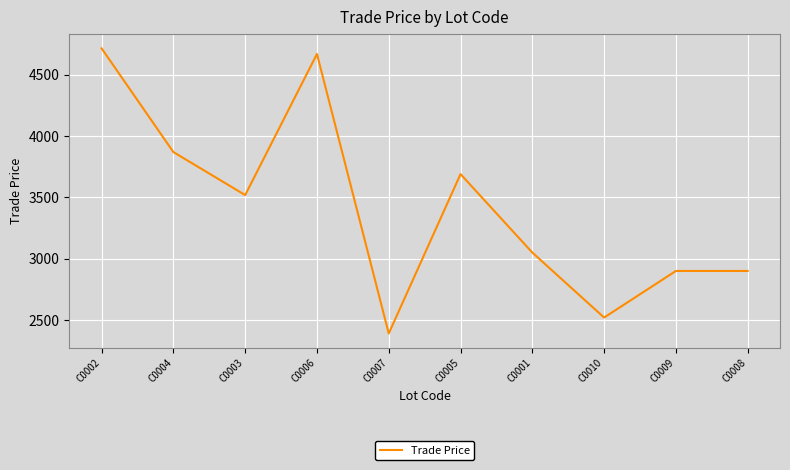

Reading right to left, transcribe all the data shown in this chart.

2900.0	2900.0	2520.0	3050.0	3690.0	2390.0	4670.0	3519.0	3870.0	4715.9